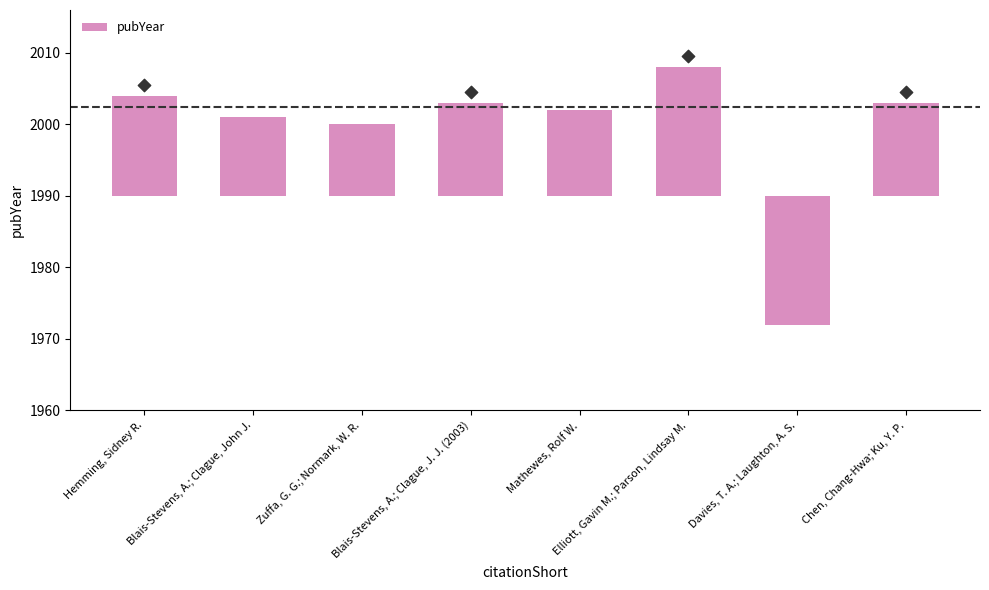

What is the change in value from Blais-Stevens, A.; Clague, J. J. (2003) to Elliott, Gavin M.; Parson, Lindsay M.?

+5